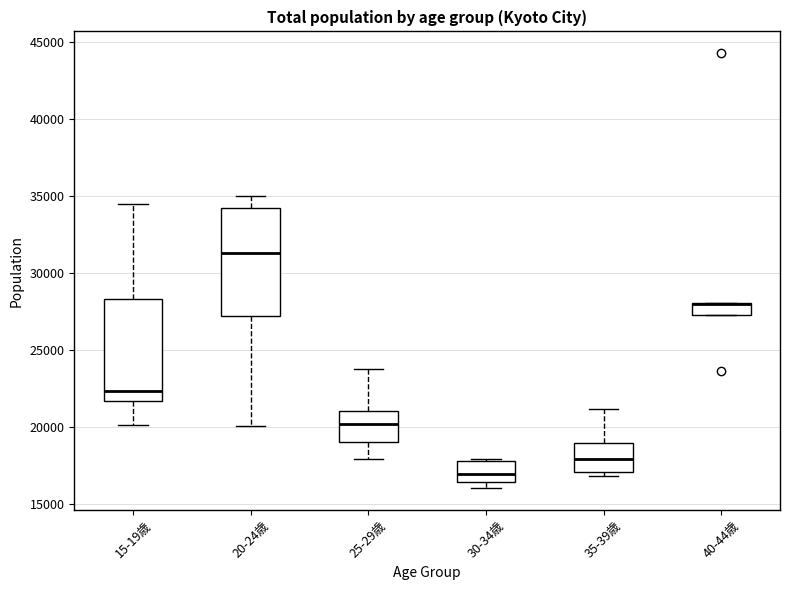

Where is the lower edge of the box for 40-44歳 on the y-axis? The values are not printed on the chart, so give them approximately, as read against the axis.

27500